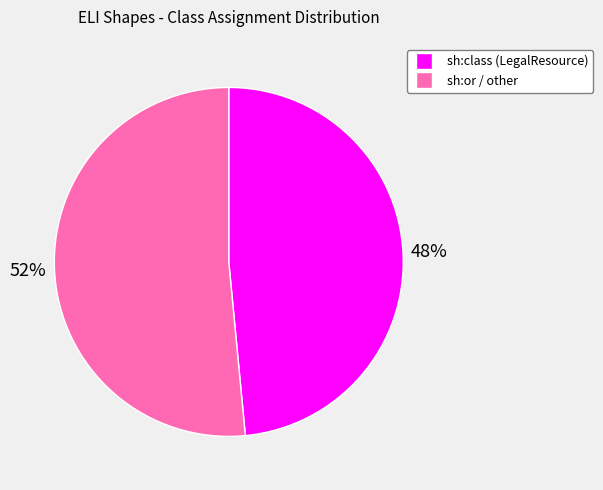

How many segments does this pie chart have?

2